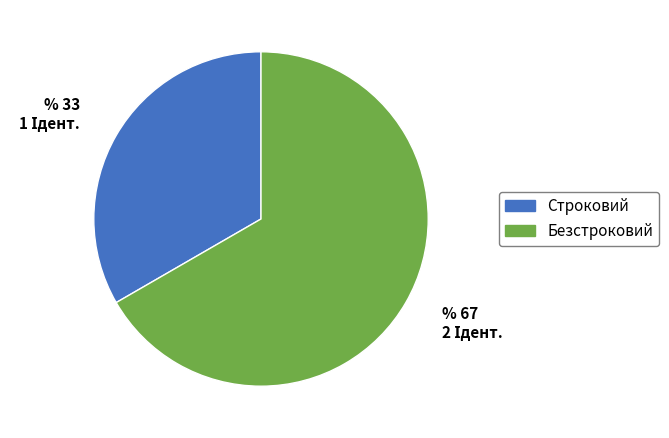

Rank the categories by value from highest to lowest.

Безстроковий, Строковий